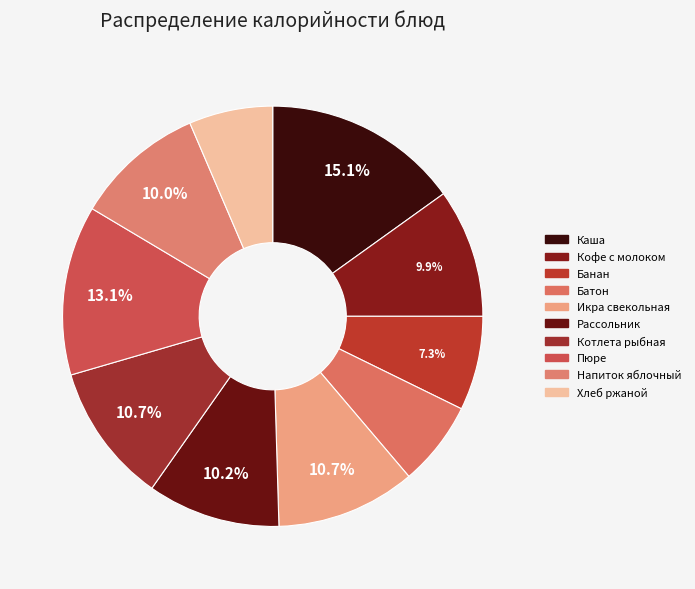

Does any single category account for the majority?

No